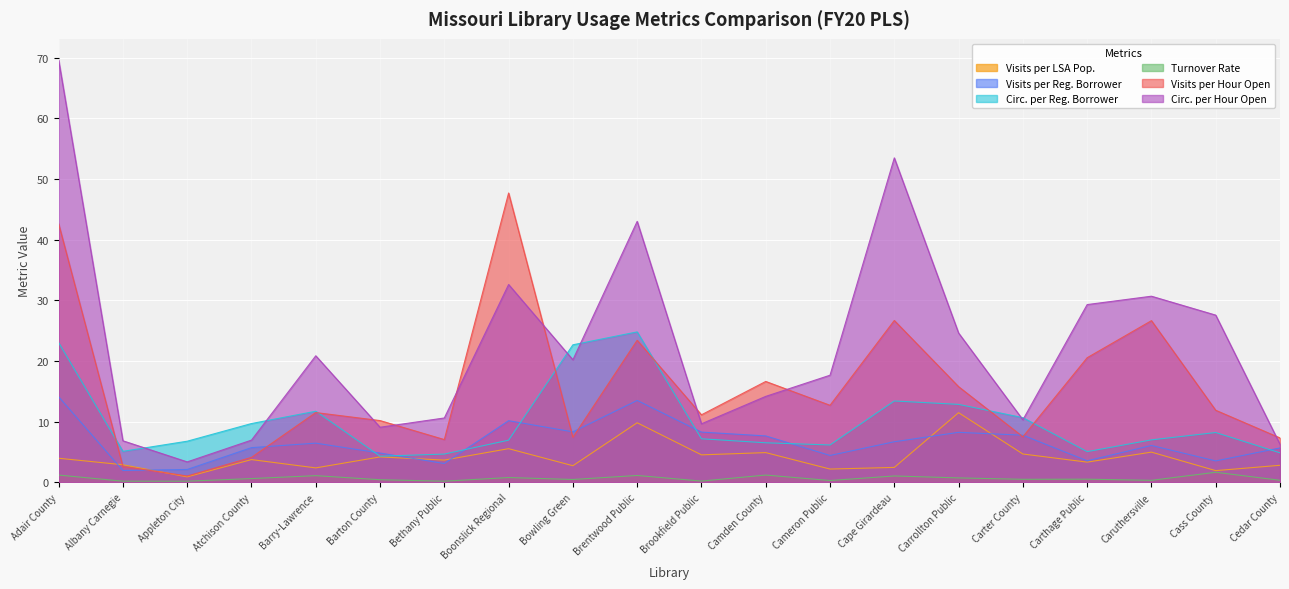

Which series has the widest spread of values?

Circ. per Hour Open